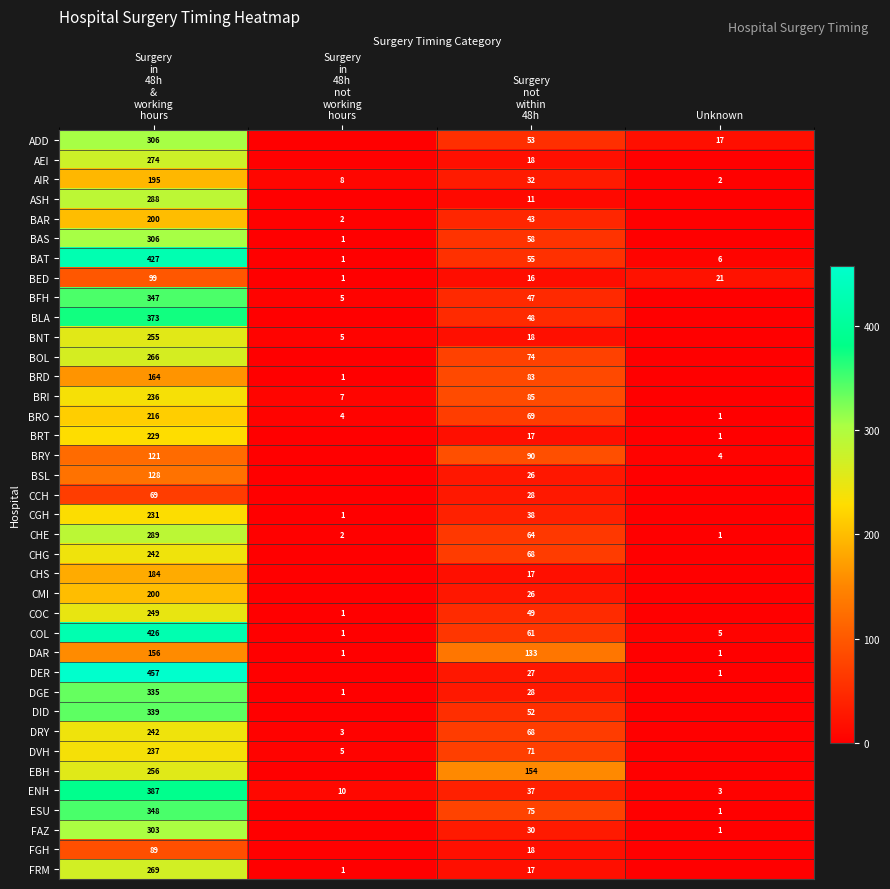

What is the difference between the maximum and second lowest values in the DAR series?

155